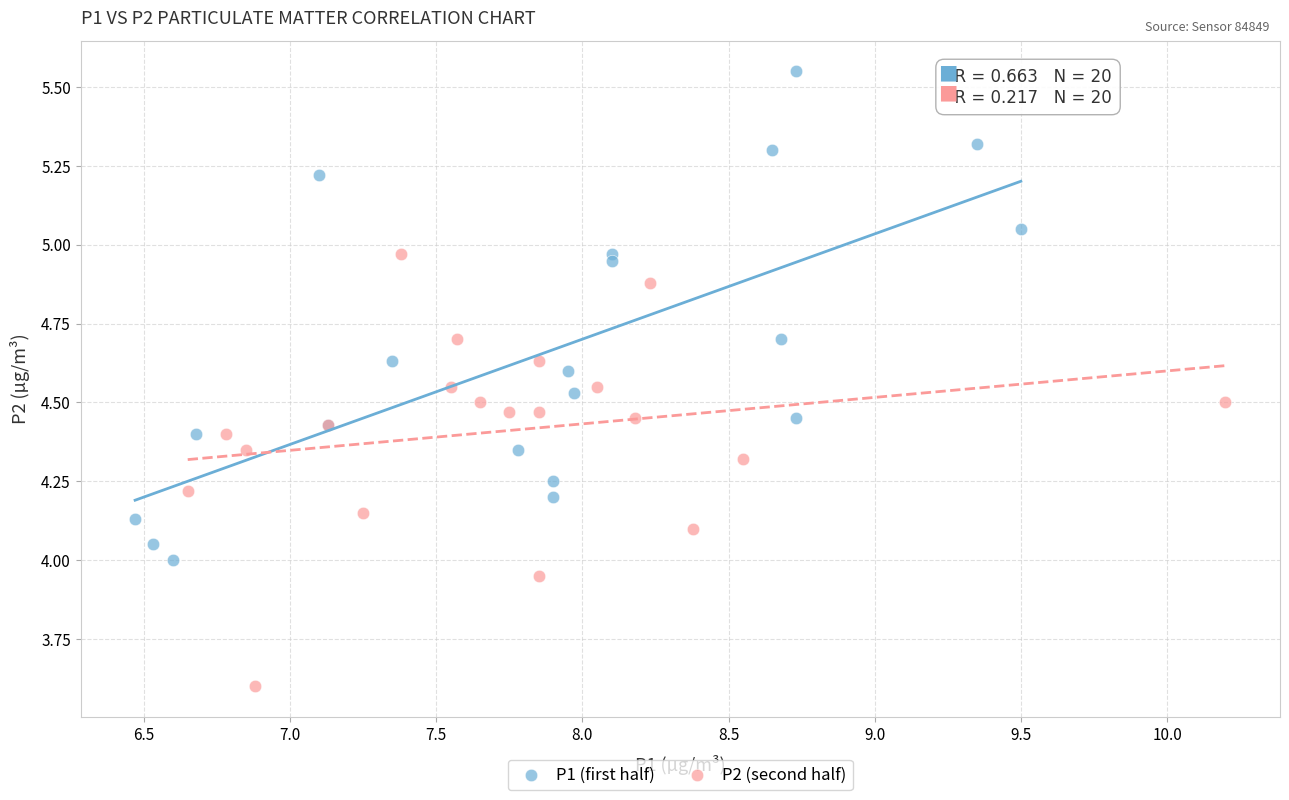

Which series has the widest spread of Y values?

P1 (first half)